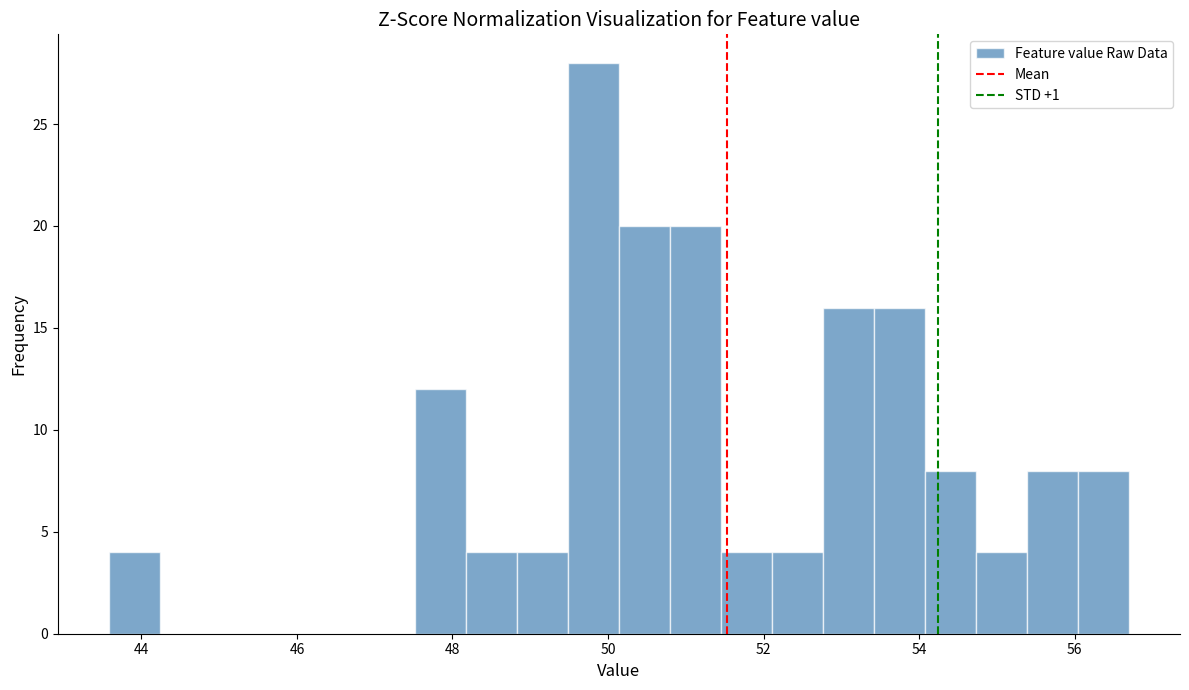

Read against the x-axis, roughly where is the centre of the tallest bar?

49.8